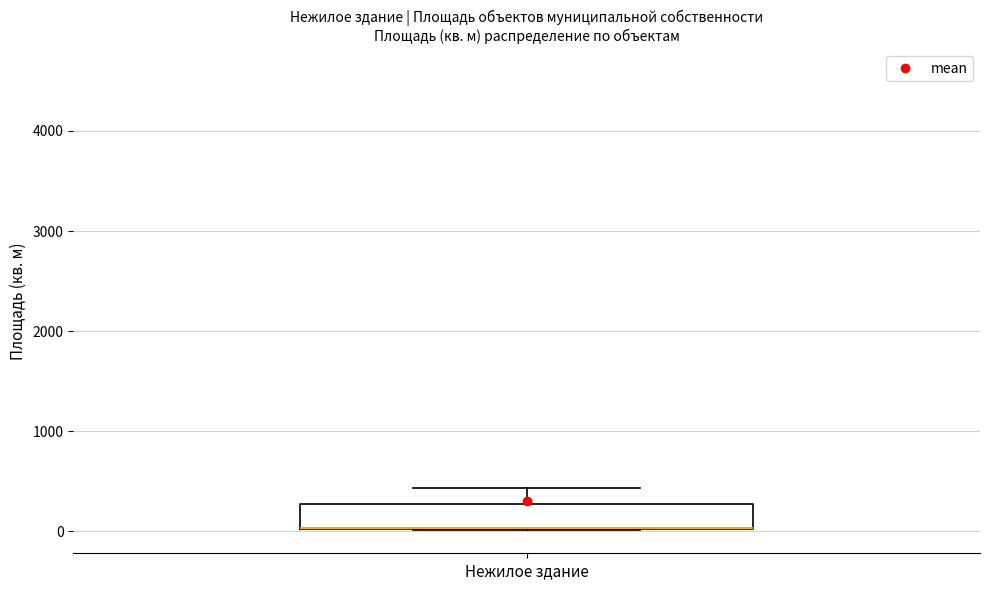

Where is the upper edge of the box for Нежилое здание on the y-axis? The values are not printed on the chart, so give them approximately, as read against the axis.

300